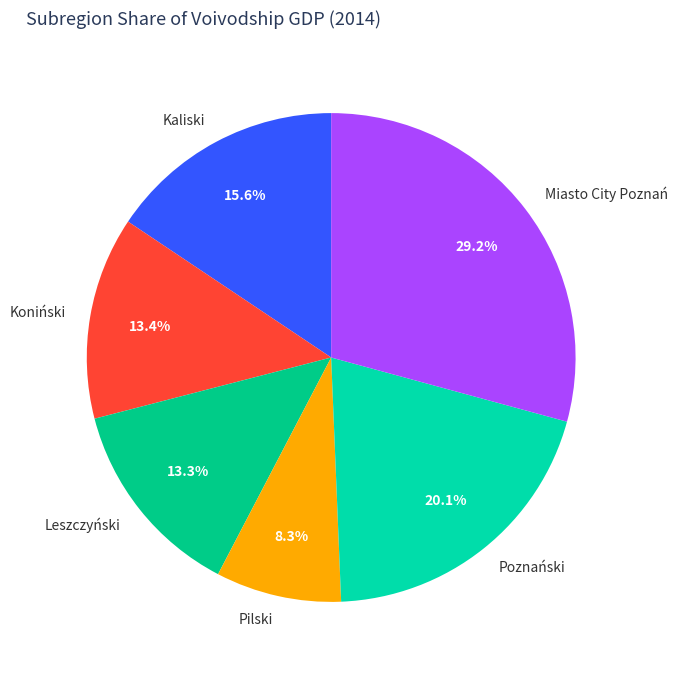

True or false: Leszczyński accounts for 21% of the total.

False